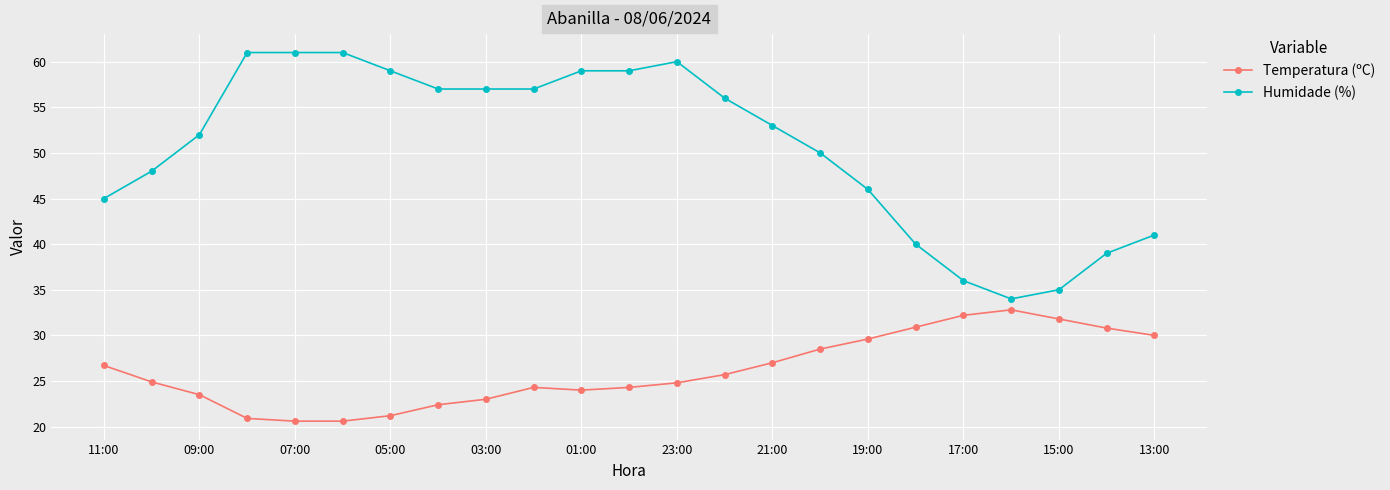

What is the sum of all Humidade (%) values?

1166.0